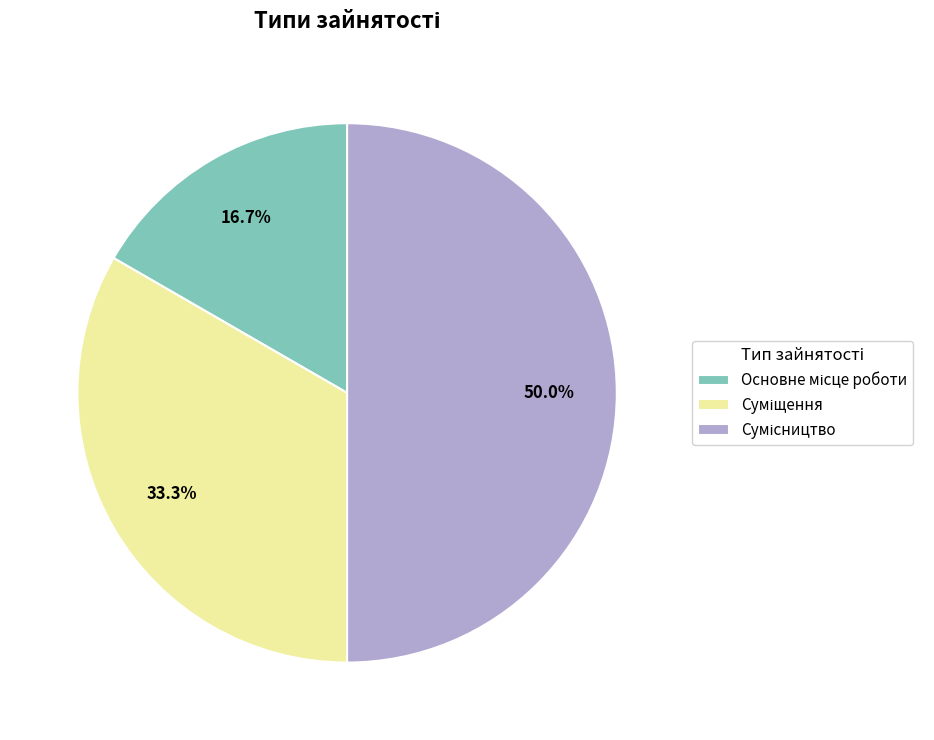

Combined, do Суміщення and Основне місце роботи account for over 50%?

No